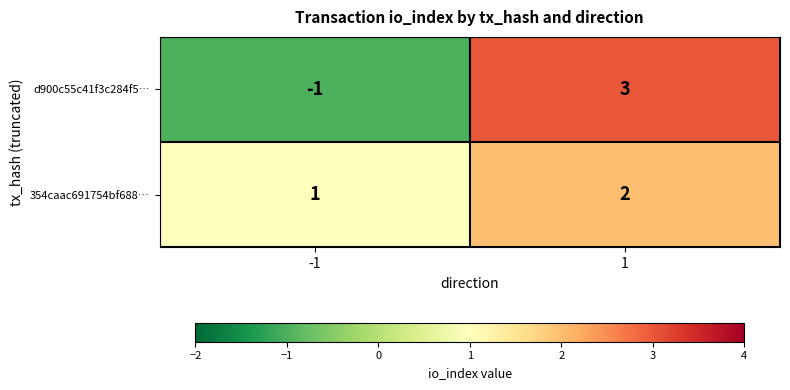

At -1, list the series in order from largest to smallest.

354caac691754bf688…, d900c55c41f3c284f5…